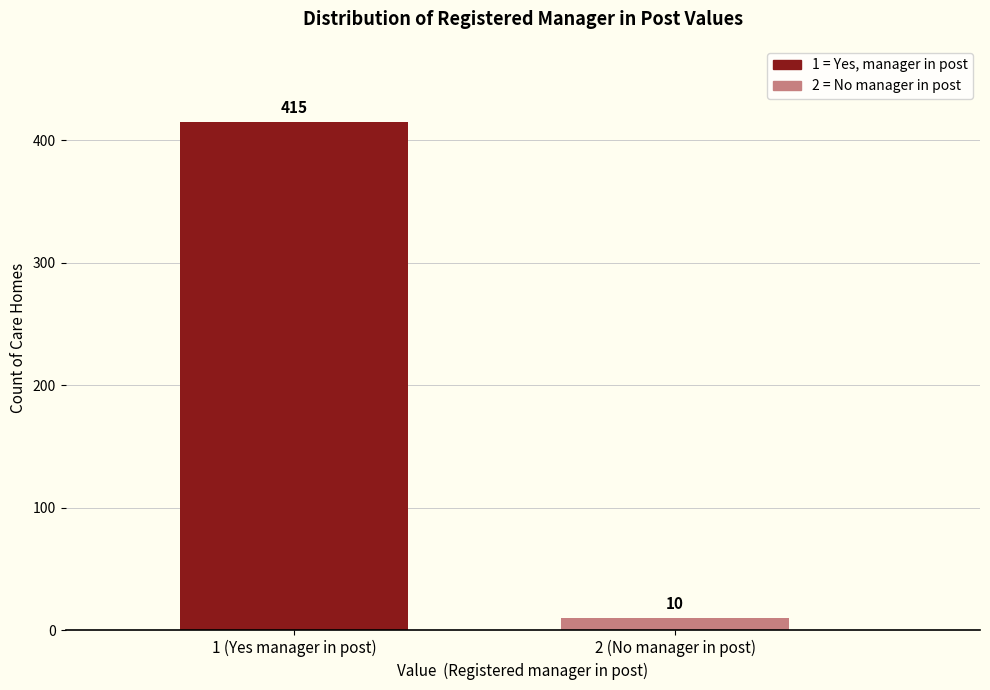

Reading left to right, what are all the values shown in this chart?

1 (Yes manager in post)=415	2 (No manager in post)=10